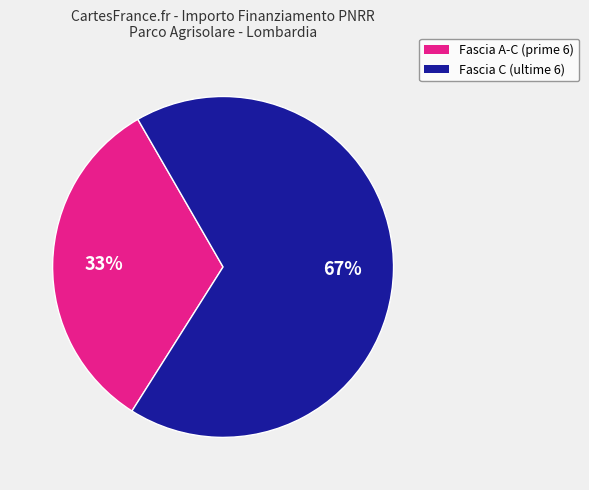

To the nearest percent, what is the combined percentage of Fascia A-C (prime 6) and Fascia C (ultime 6)?

100%